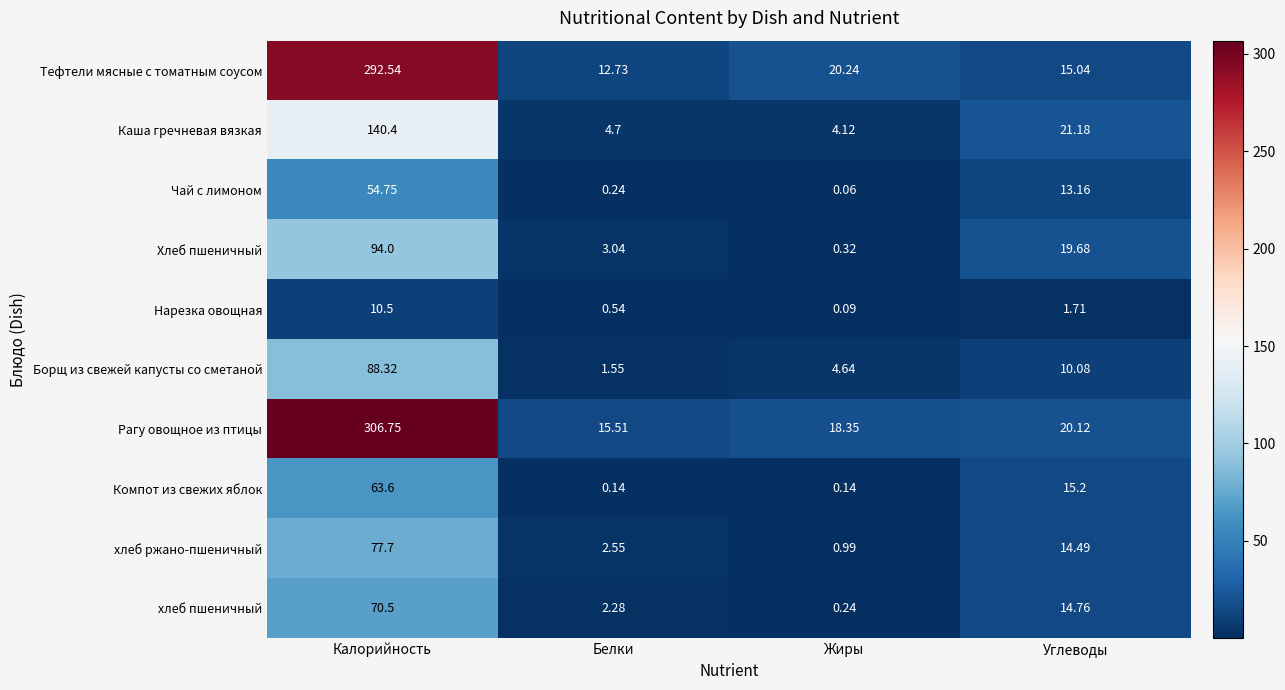

Where is Борщ из свежей капусты со сметаной nearest to the value 44?

Углеводы